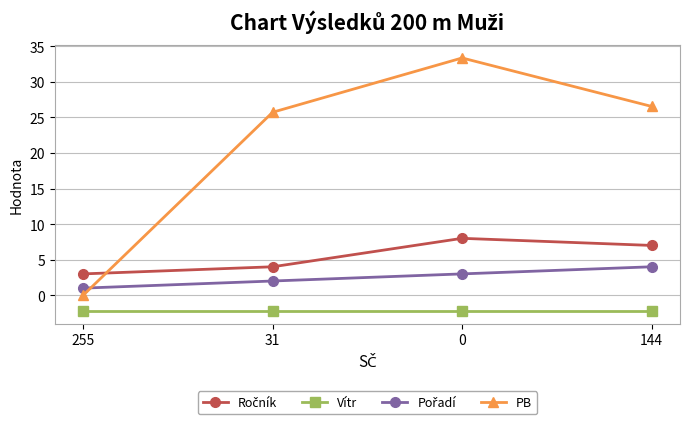

How many data points in PB are above 26?

2